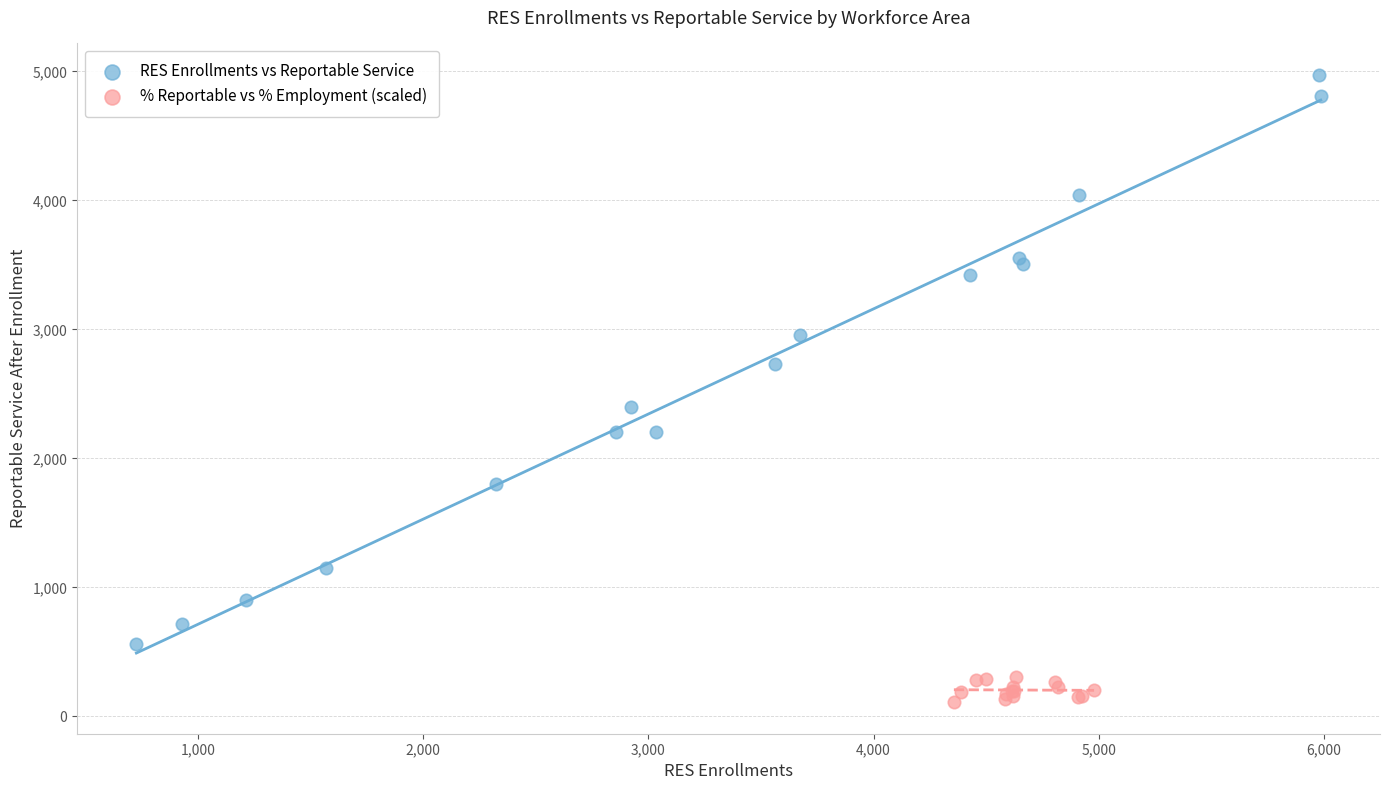

Which series contains the lowest Y value?

% Reportable vs % Employment (scaled)